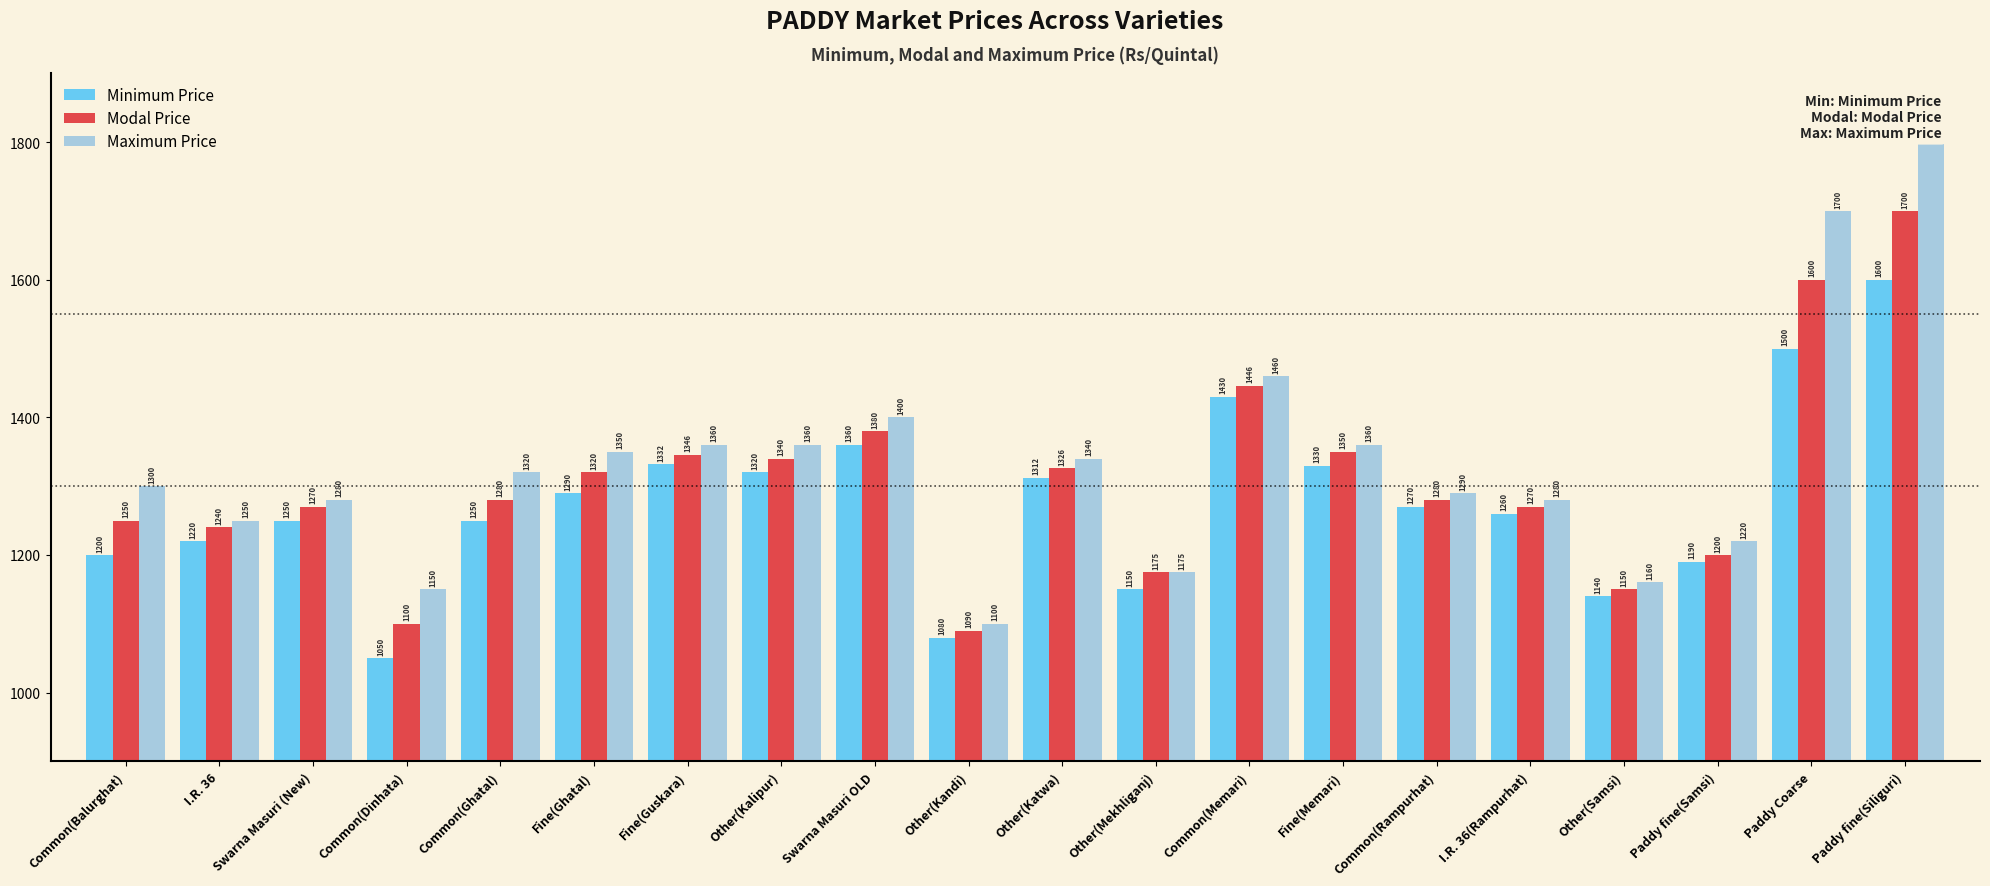

How many data points in Modal Price are less than 1280?

9